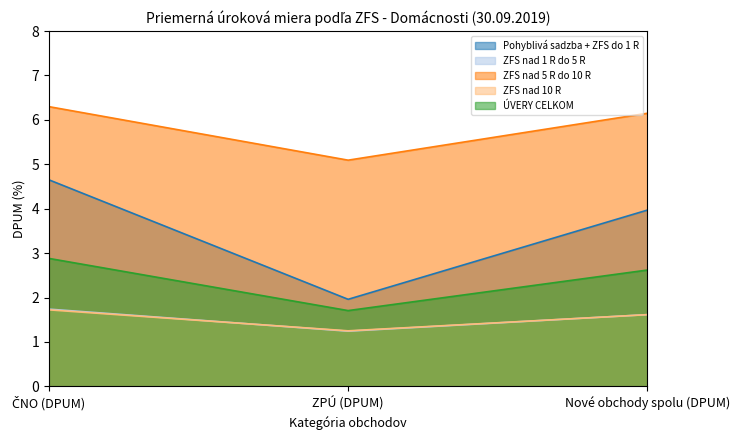

Count the ÚVERY CELKOM values in the range 1 to 2.

1